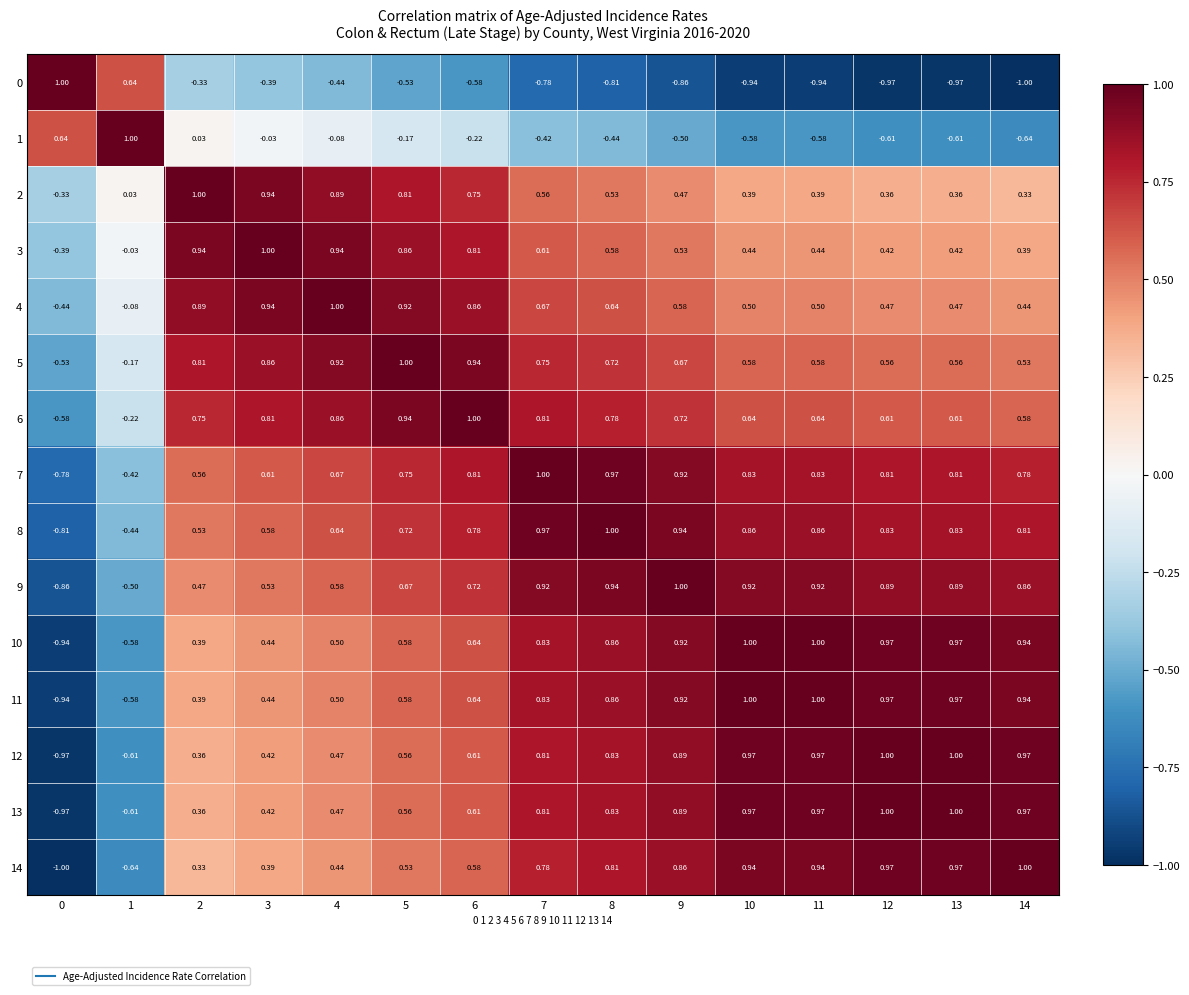

Is the value of 9 at 7 greater than the value of 14 at 8?

Yes